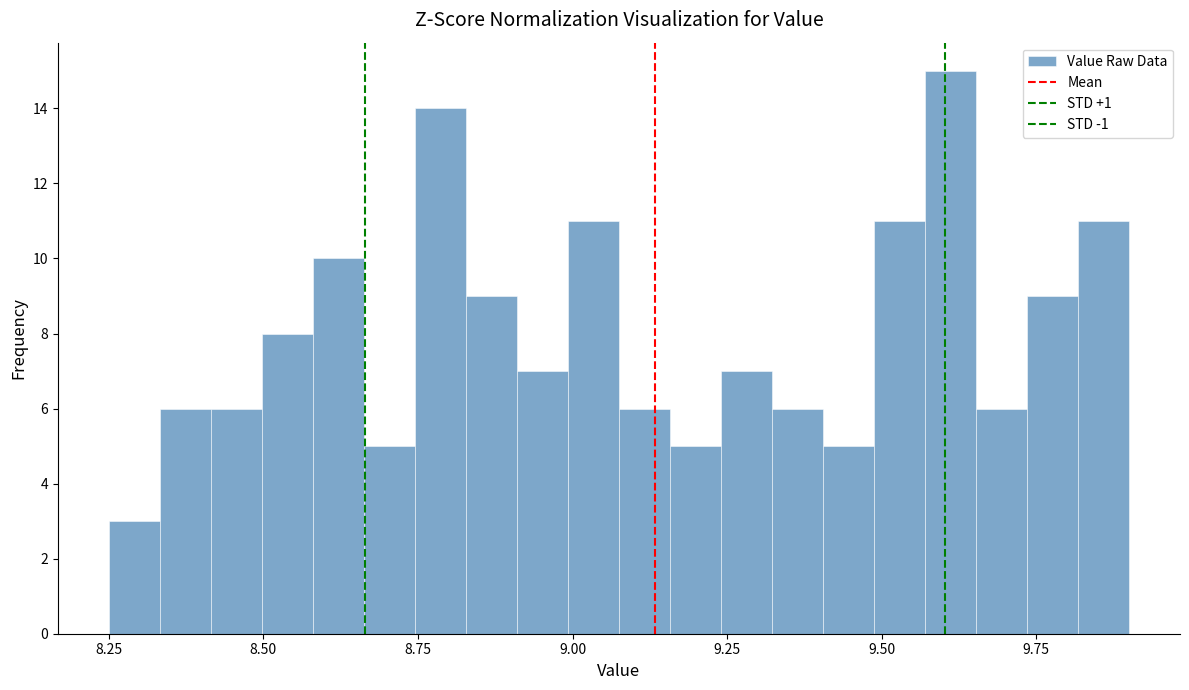

Around what value on the x-axis is the tallest bar? Give the approximate position of its centre, as read against the axis.

9.60